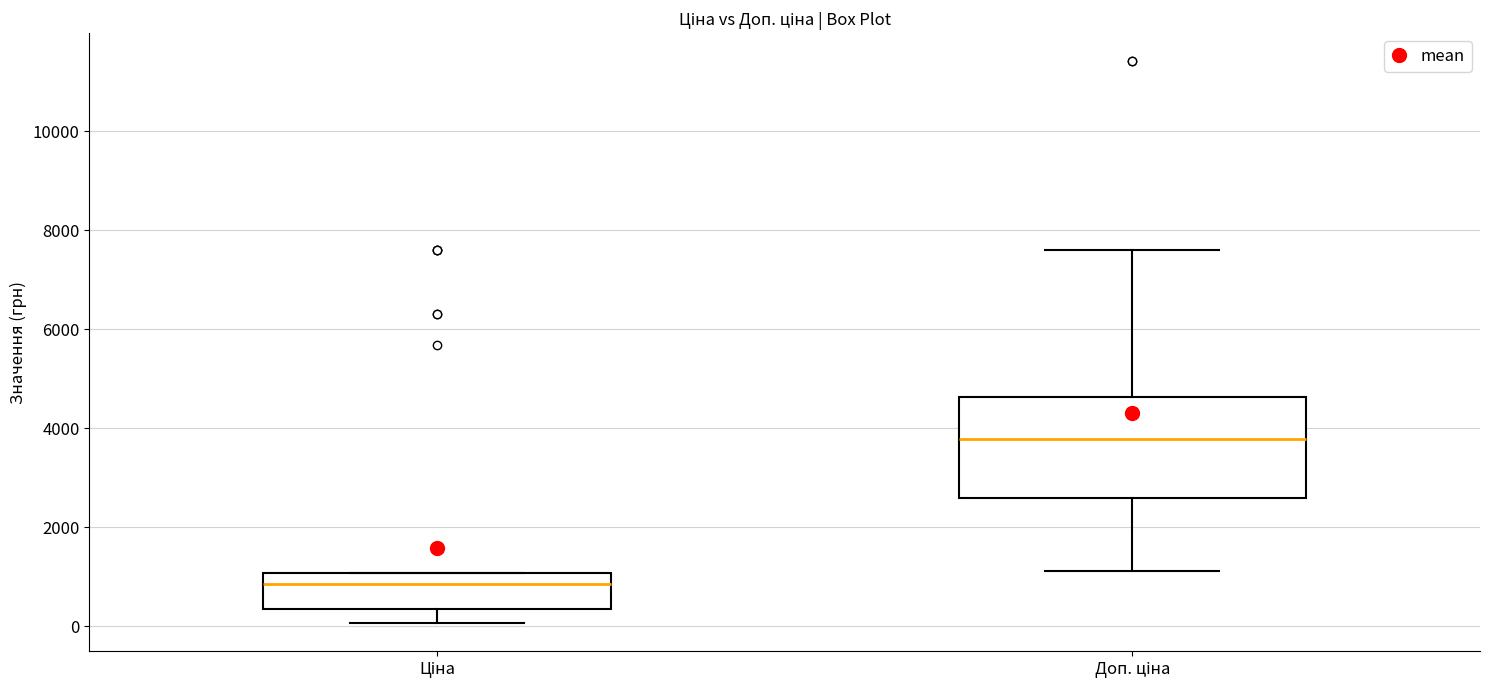

Where is the upper edge of the box for Доп. ціна on the y-axis? The values are not printed on the chart, so give them approximately, as read against the axis.

4600